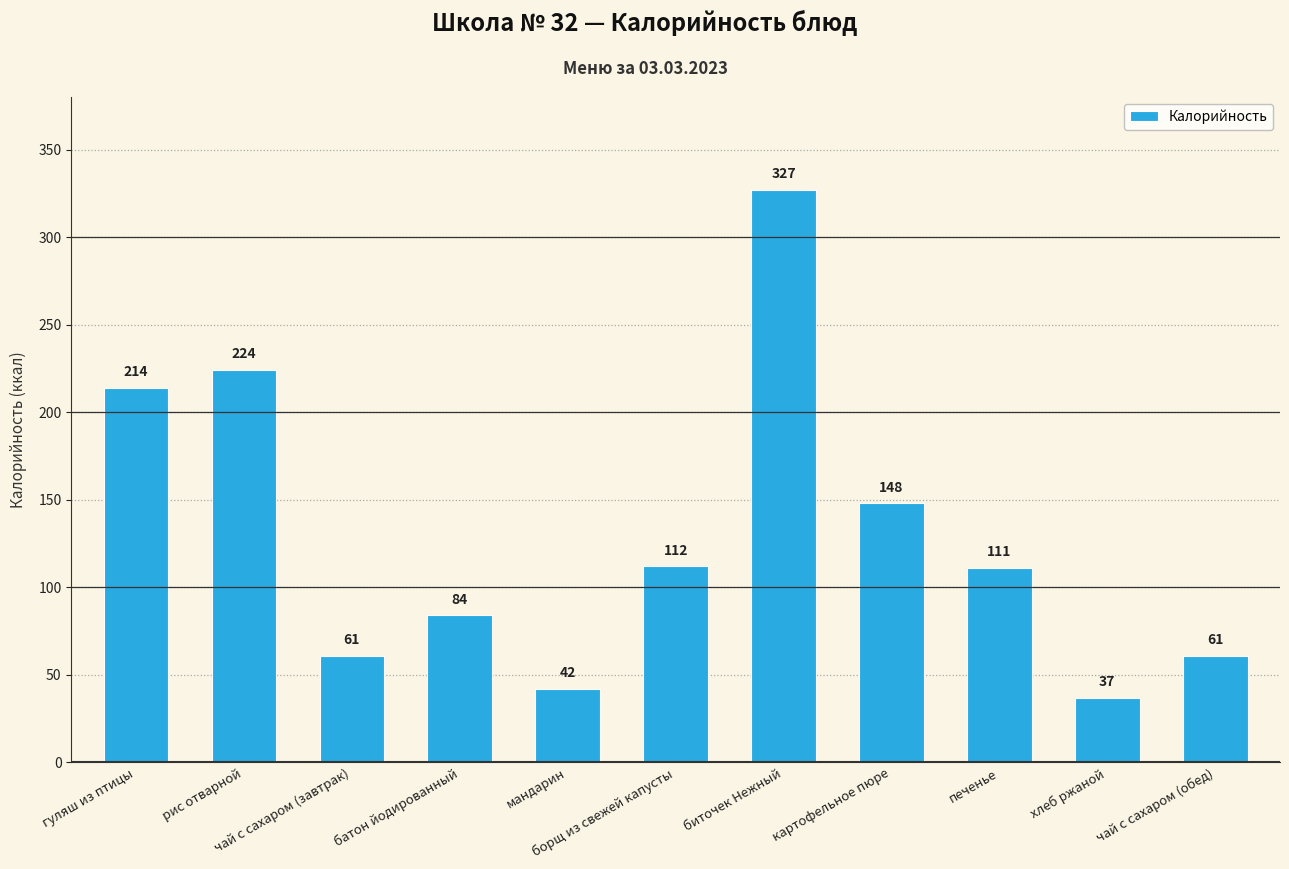

Between гуляш из птицы and мандарин, which is larger?

гуляш из птицы